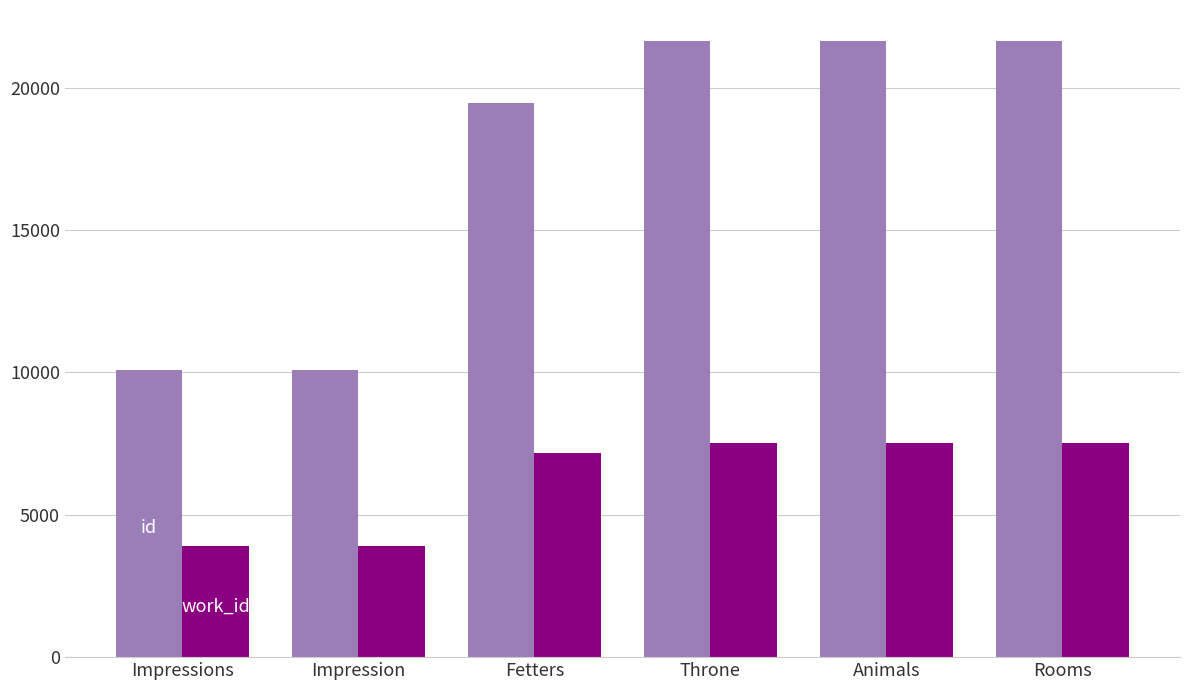

Does the chart contain stacked bars?

No